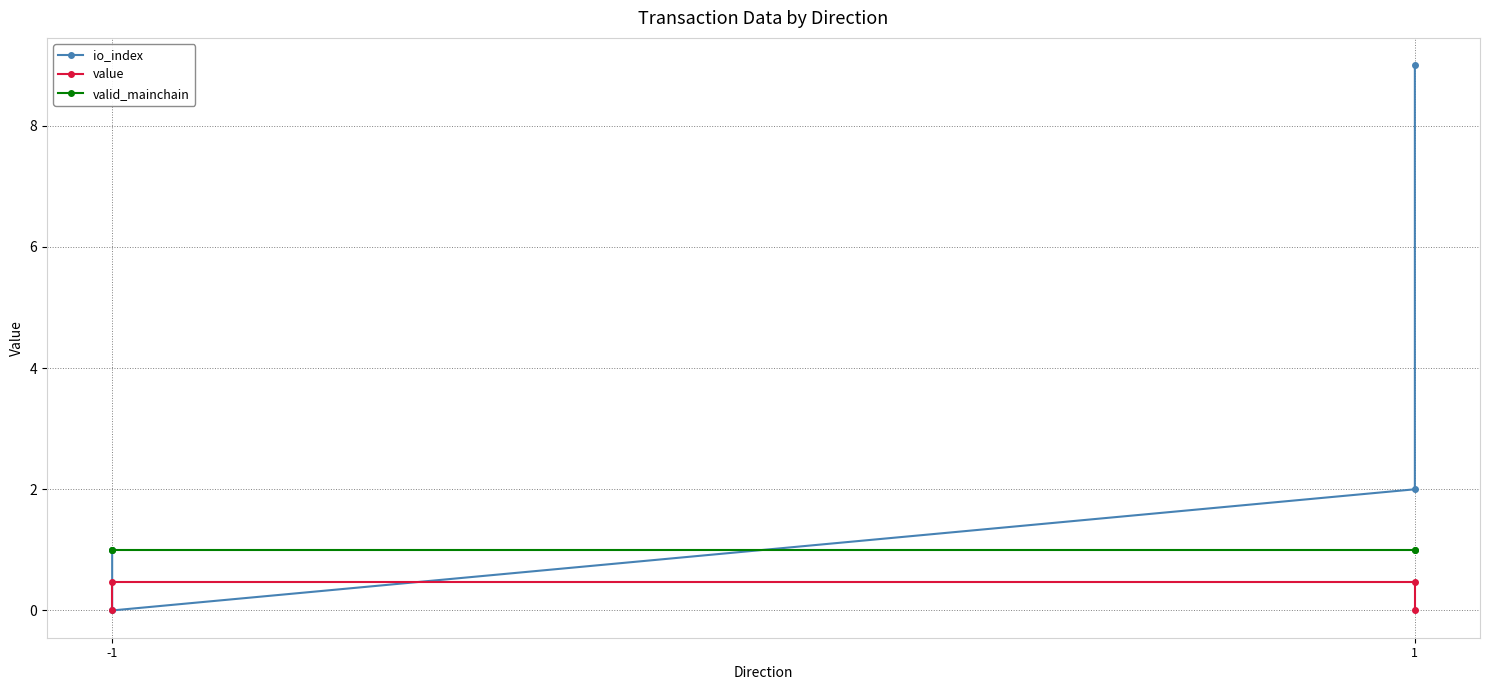

Rank the series by their maximum value, from highest to lowest.

io_index, valid_mainchain, value